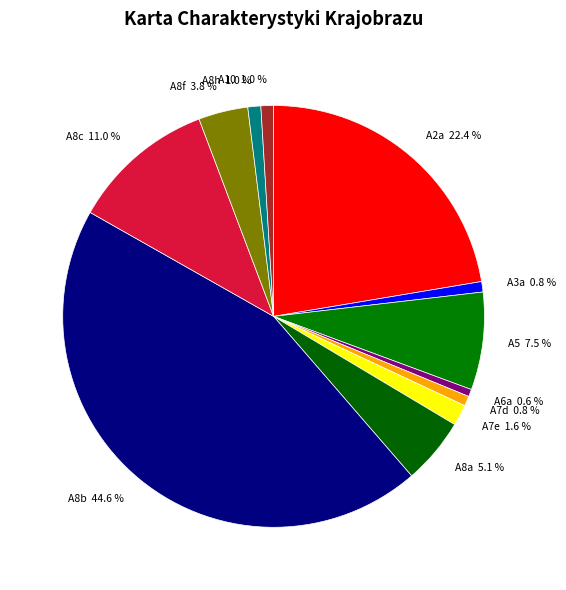

What percentage is NOT represented by A8a?

94.9%